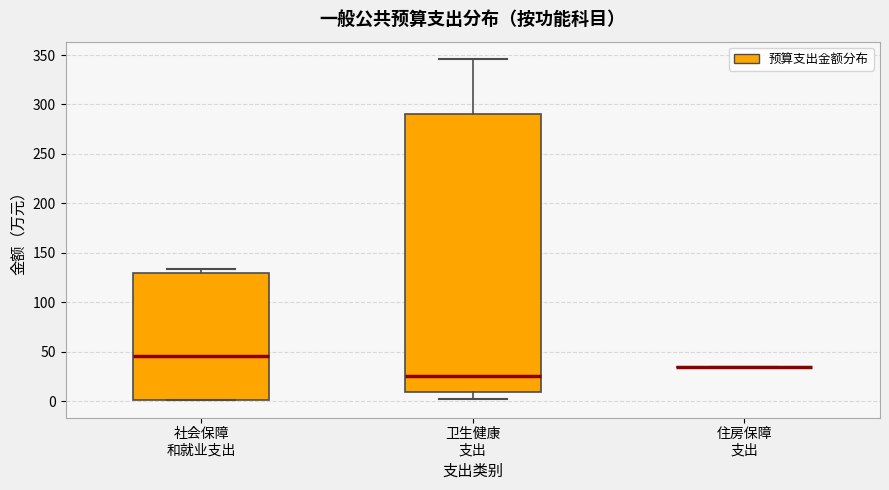

Which box is the tallest, from its lower edge to its upper edge?

卫生健康 支出